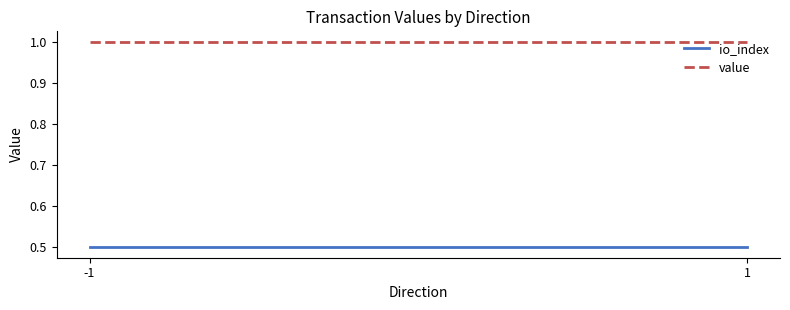

Which category has the lowest value in the io_index series?

-1